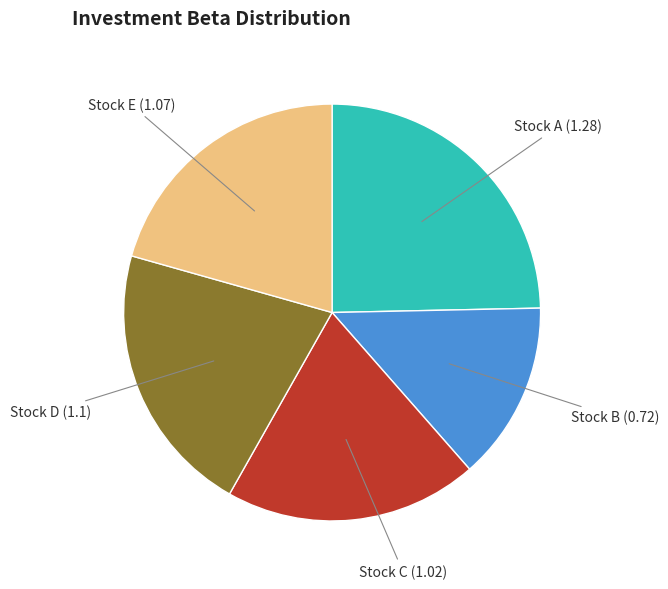

Is there a majority slice in this chart?

No